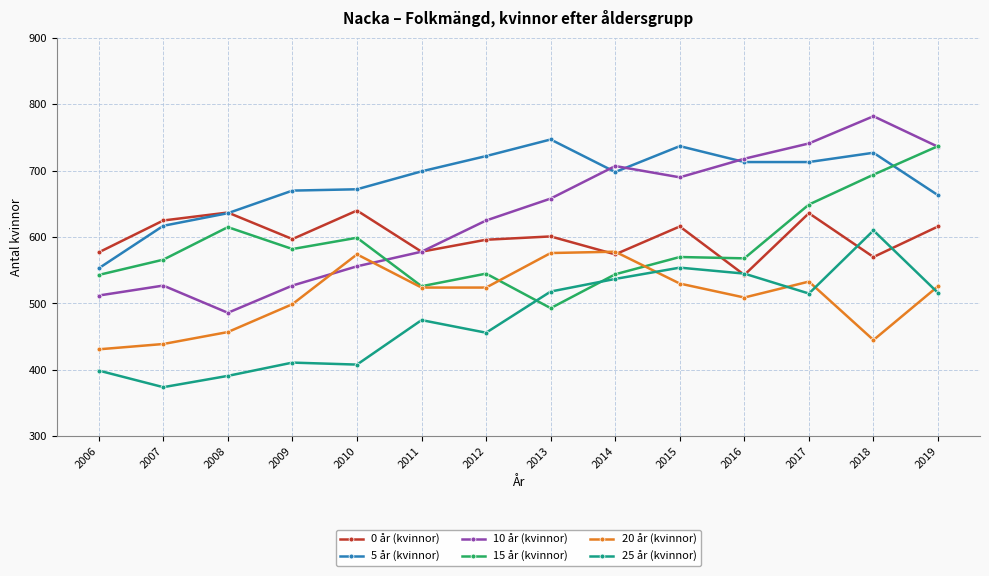

Which series has the largest total across all categories?

5 år (kvinnor)